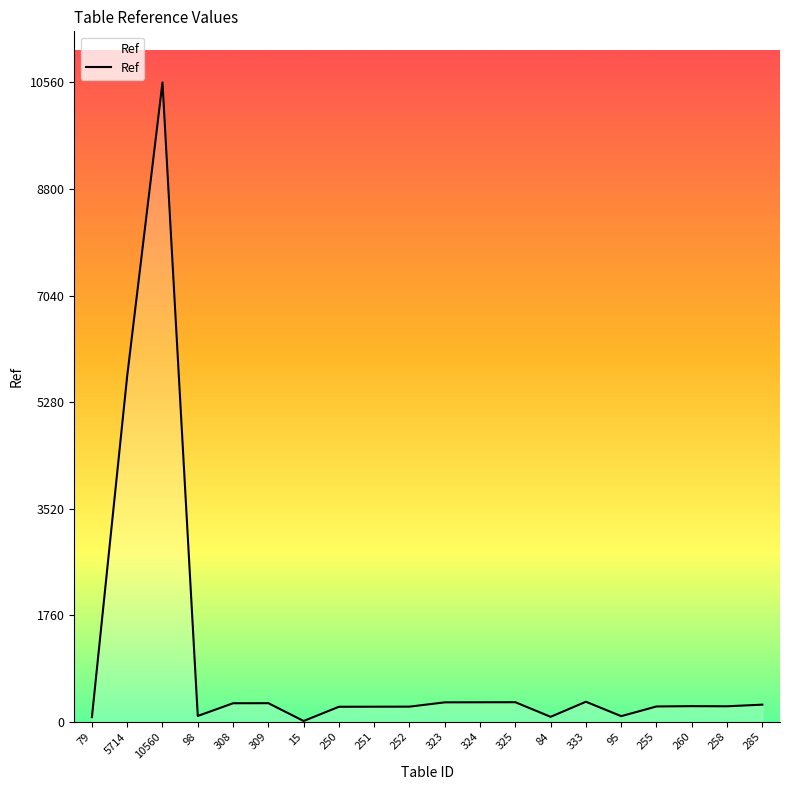

What is the difference between the maximum and minimum values?

10545